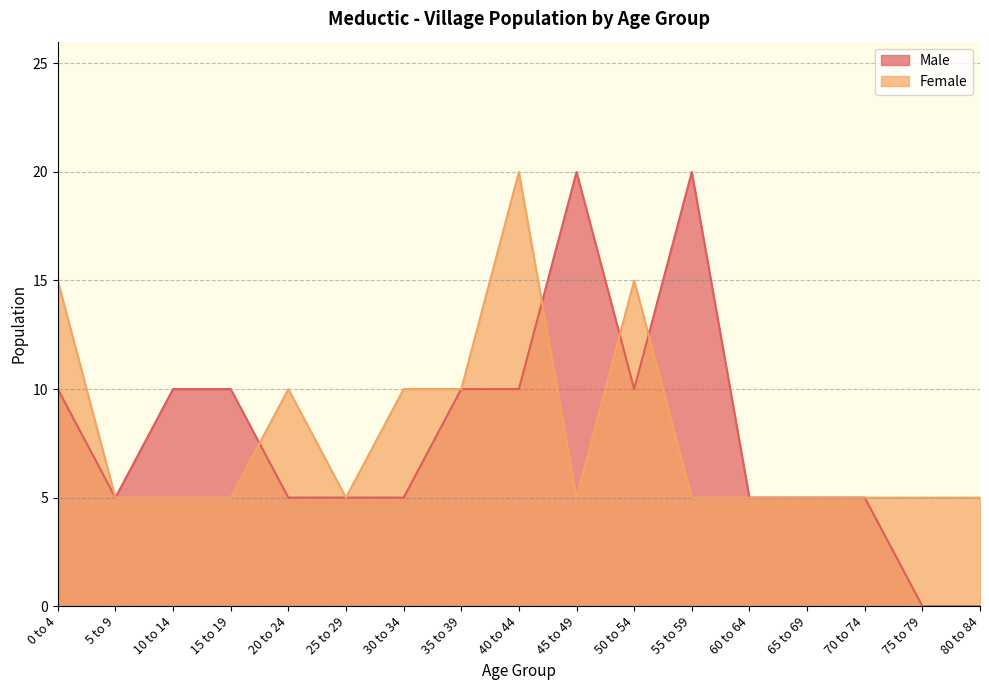

What is the average value of the Female series?

8